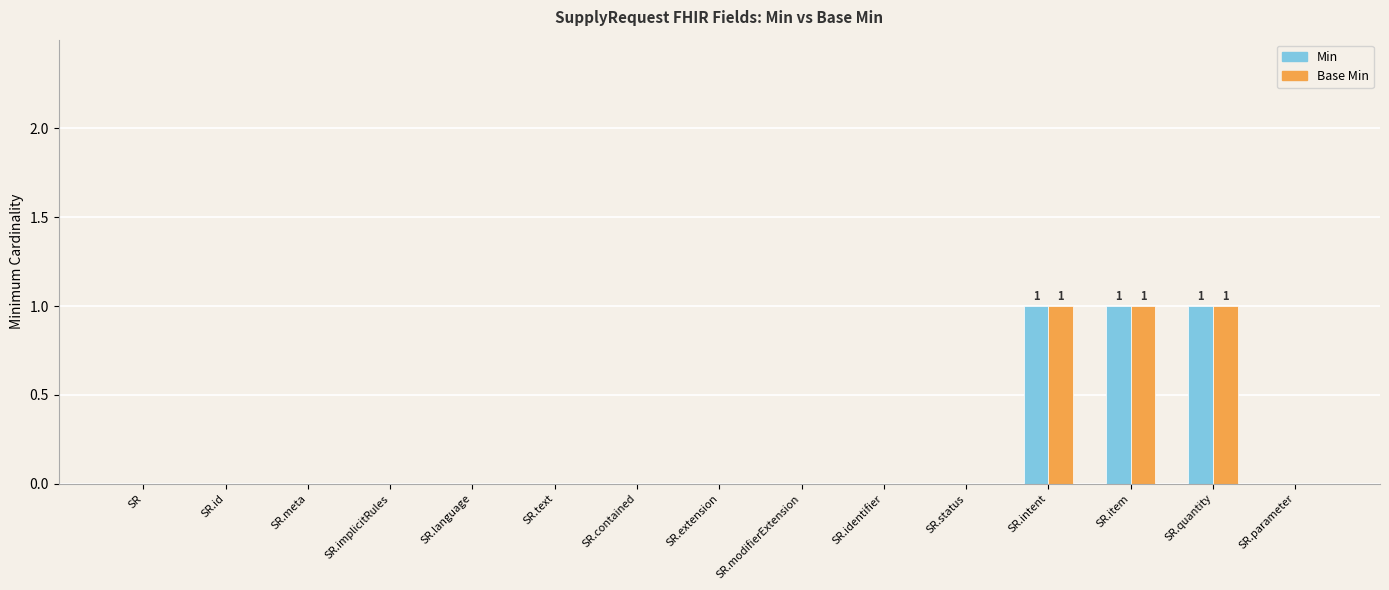

How many categories are shown in the chart?

15